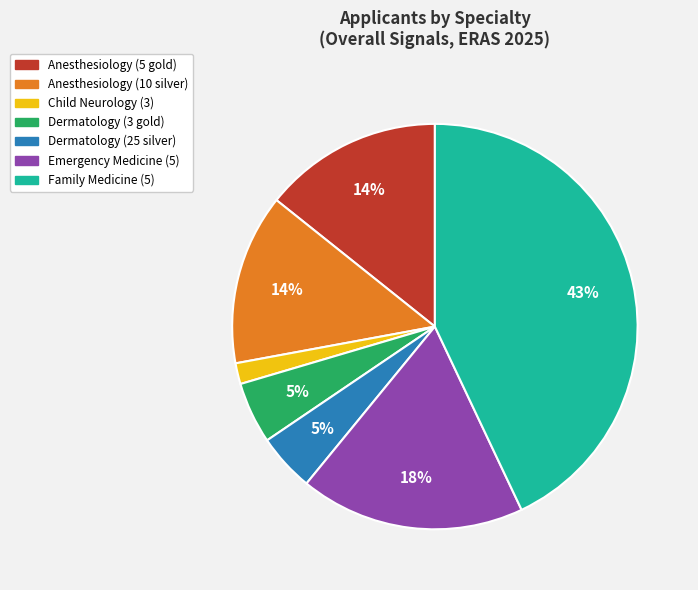

What percentage is the Dermatology (25 silver) slice, to the nearest percent?

5%